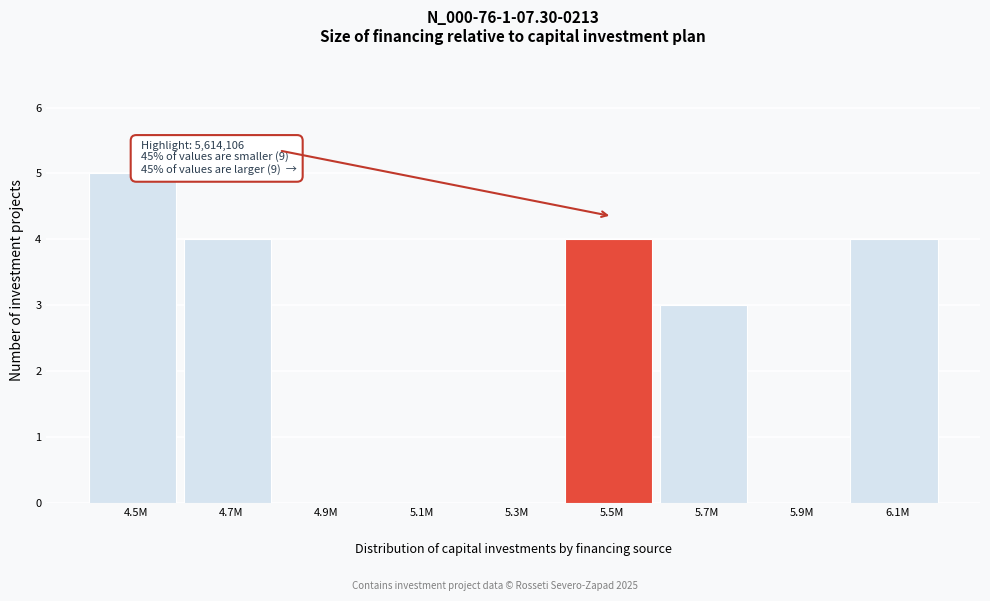

What is the sum of all values?

20